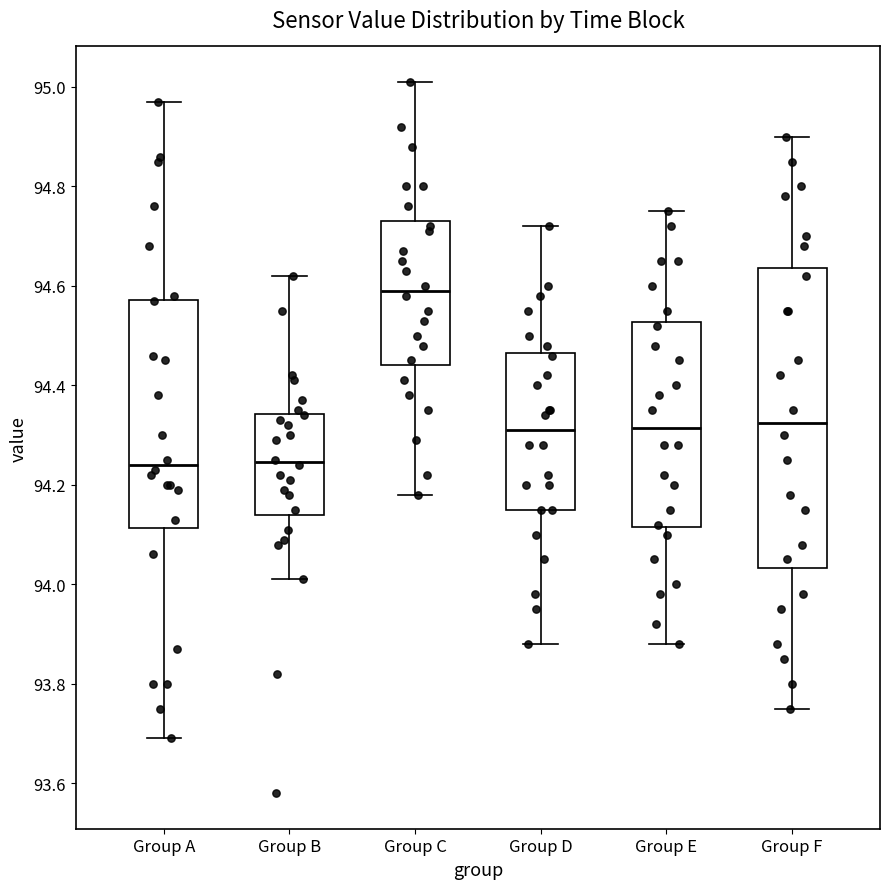

Reading left to right, transcribe this box plot: for each box, give where its median line is, the range the box spans, and where its two whiskers end, as read against the y-axis. The values are not printed on the chart, so give them approximately, as read against the axis.

Group A: median 94.24, box 94.12 to 94.58, whiskers 93.70 to 94.98
Group B: median 94.24, box 94.14 to 94.34, whiskers 94.02 to 94.62
Group C: median 94.60, box 94.44 to 94.74, whiskers 94.18 to 95.02
Group D: median 94.32, box 94.16 to 94.46, whiskers 93.88 to 94.72
Group E: median 94.32, box 94.12 to 94.52, whiskers 93.88 to 94.76
Group F: median 94.32, box 94.04 to 94.64, whiskers 93.76 to 94.90